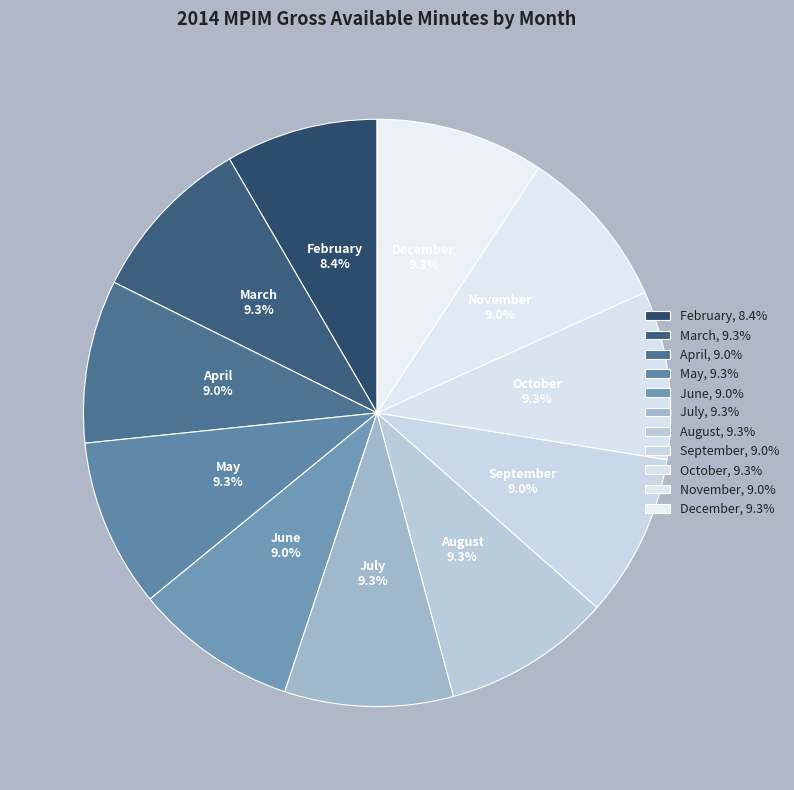

Does June represent more than half of the total?

No